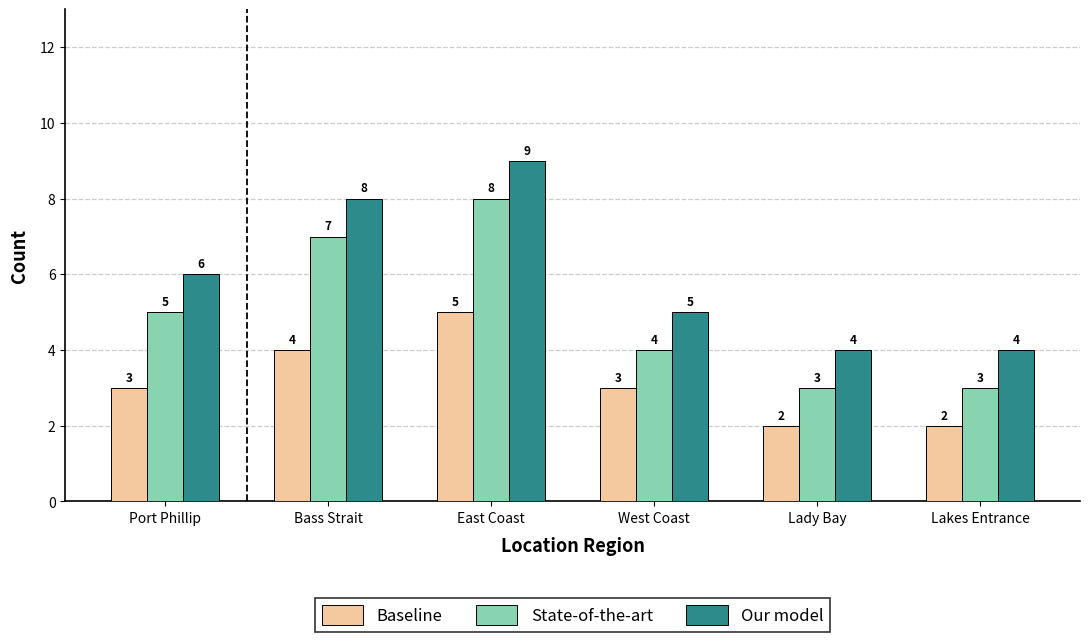

What is the difference between the highest and lowest values at Bass Strait?

4